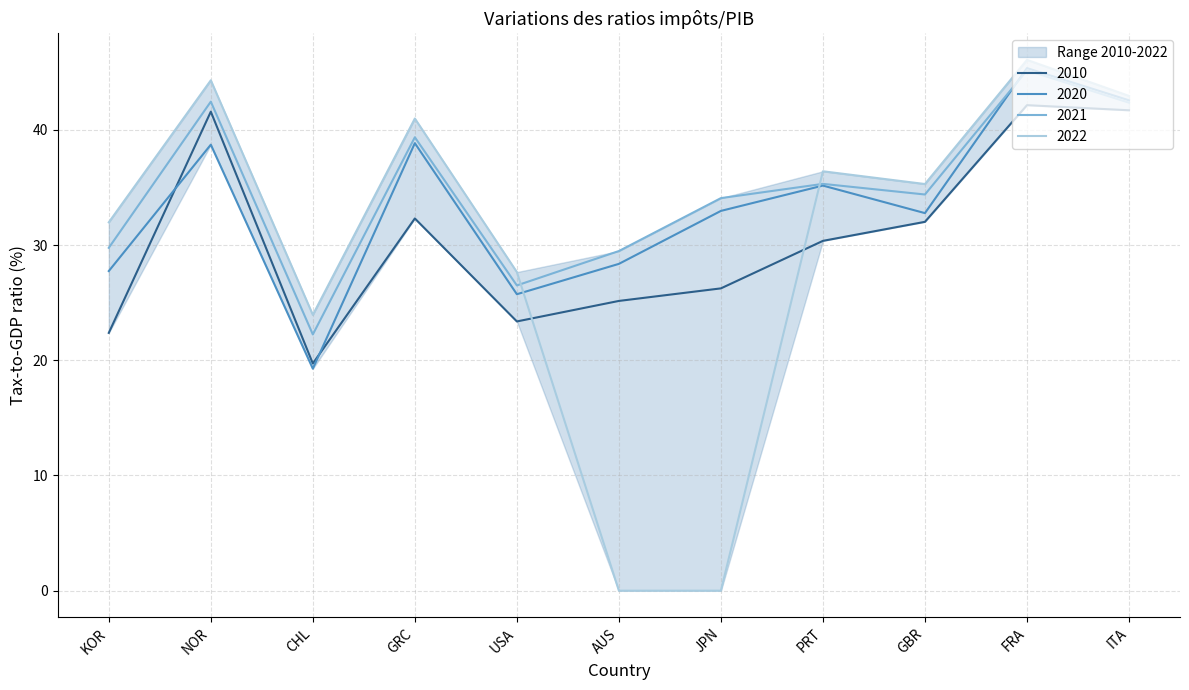

What is the difference between the 2021 values at CHL and FRA?

22.9